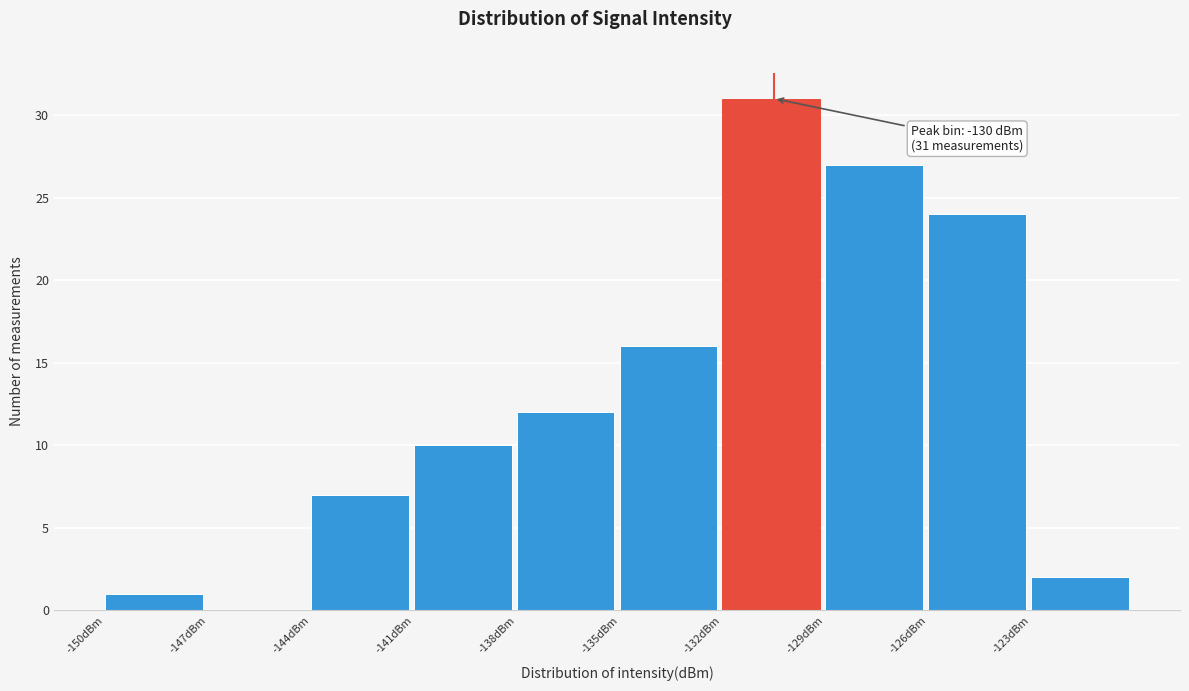

Over which range of the x-axis is the bar tallest?

-132 to -129